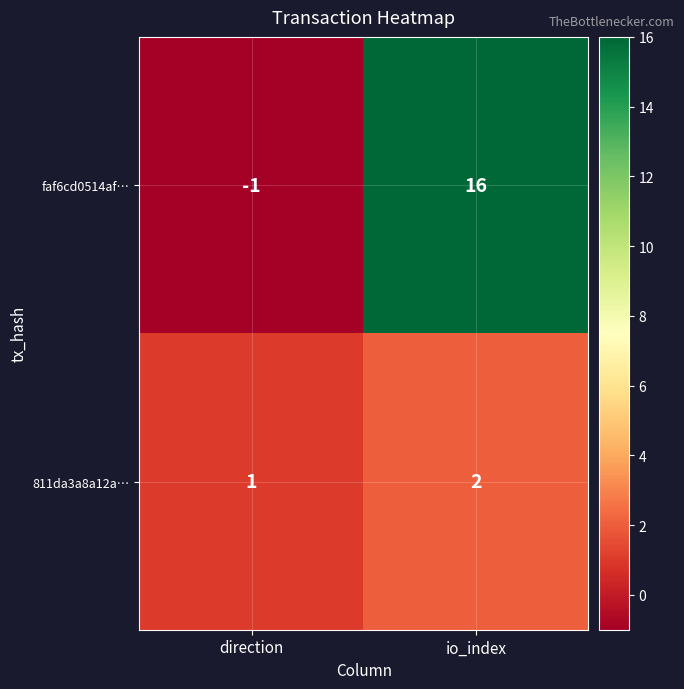

At which category is the sum across all series the highest?

io_index